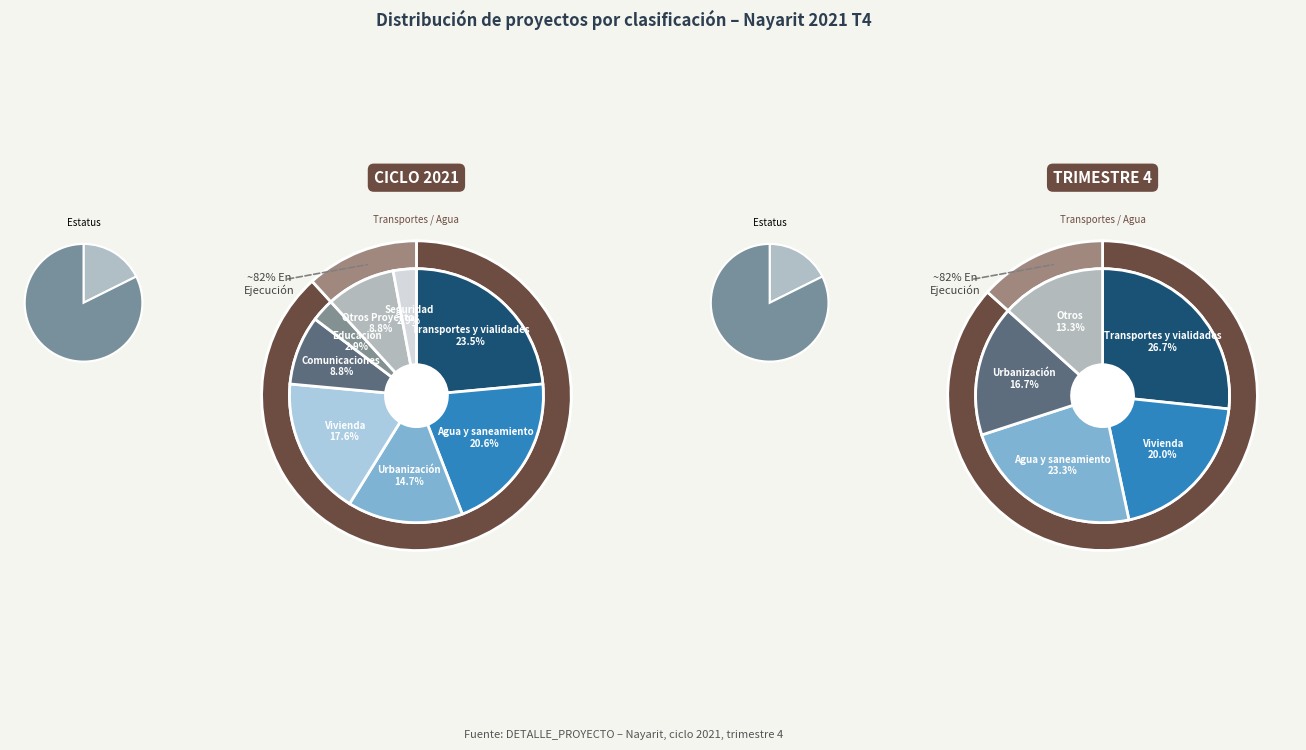

Which slice is the smallest?

Educación